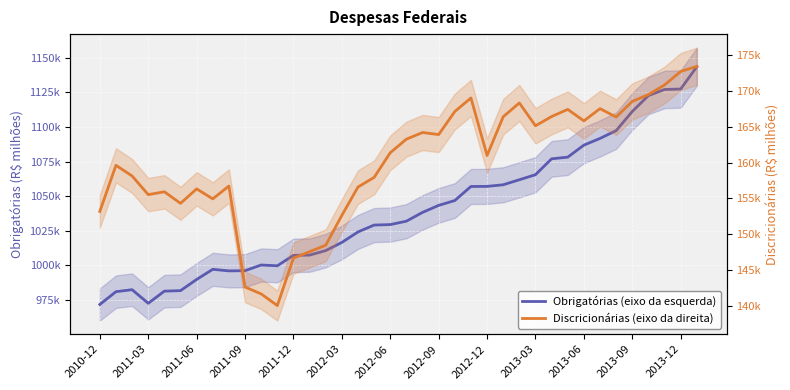

Is it true that Discricionárias (eixo da direita) equals 295579.6 at 22?

False